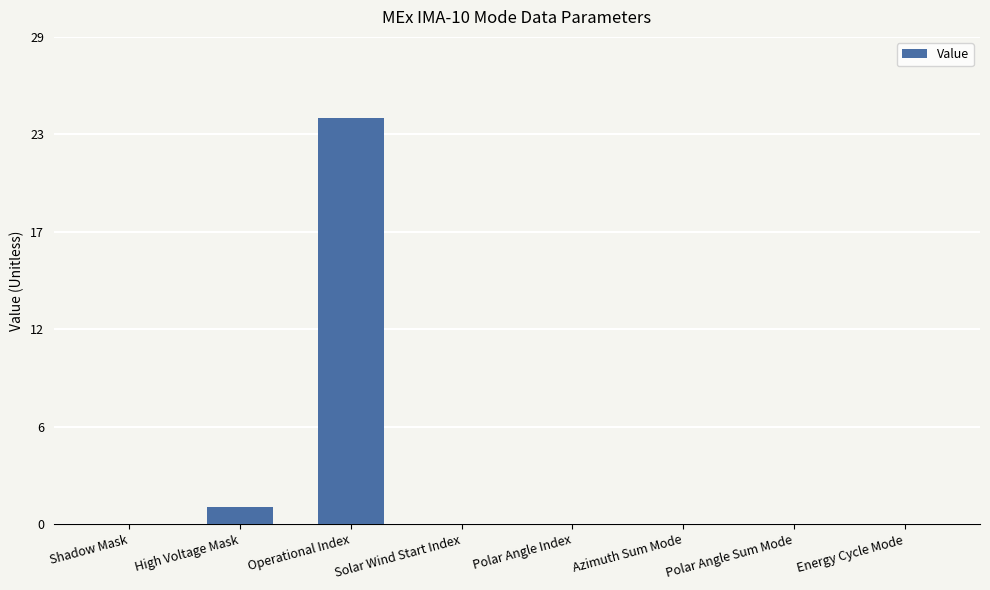

The chart shows a value of 0 at Solar Wind Start Index. True or false?

True